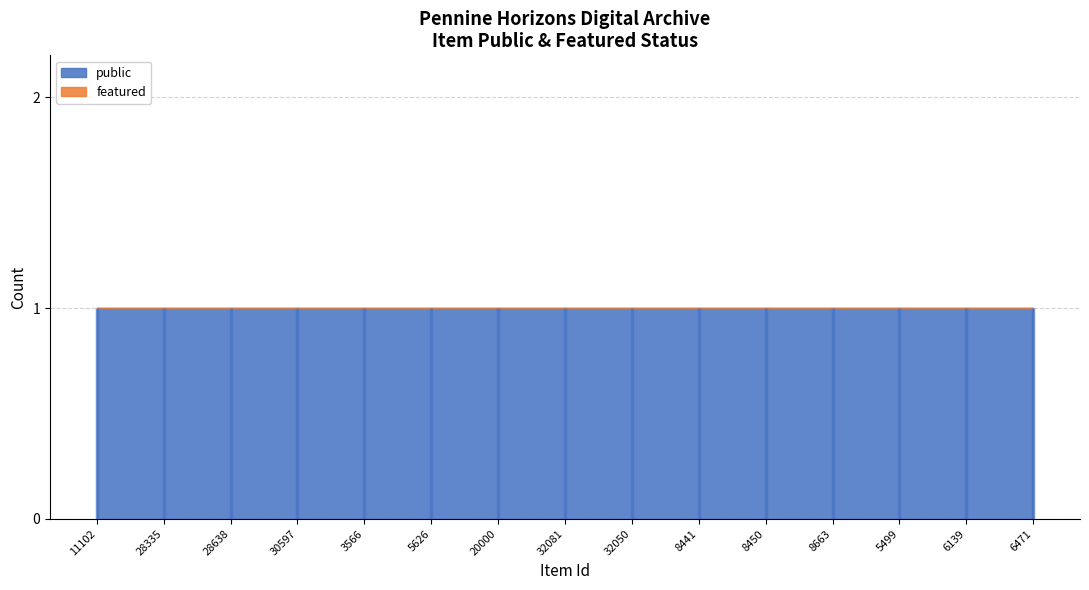

What is the sum of the public values at 20000 and 5626?

2